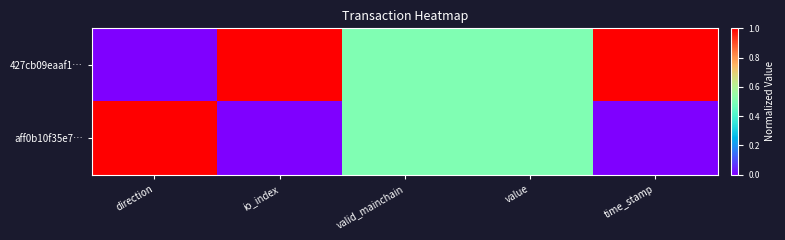

Rank the series by their maximum value, from lowest to highest.

427cb09eaaf1…, aff0b10f35e7…